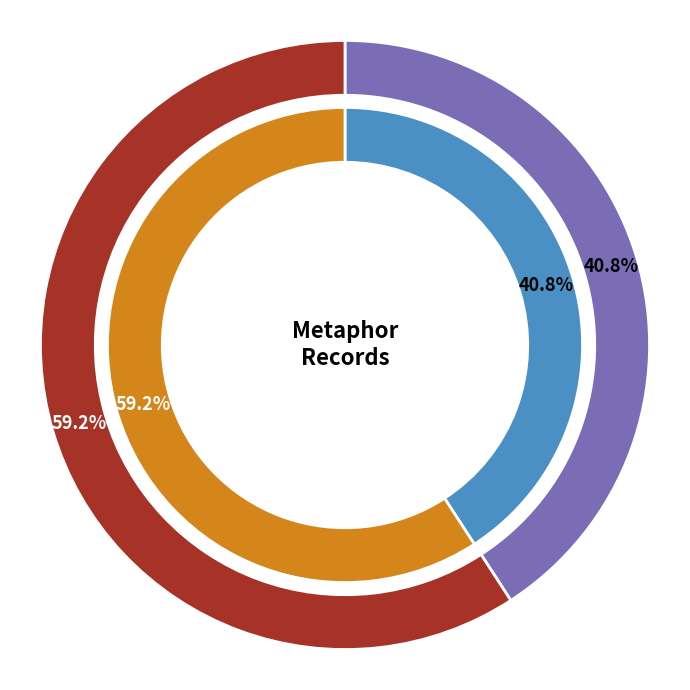

Is it true that 2013-06-21 is 59% of the pie?

True